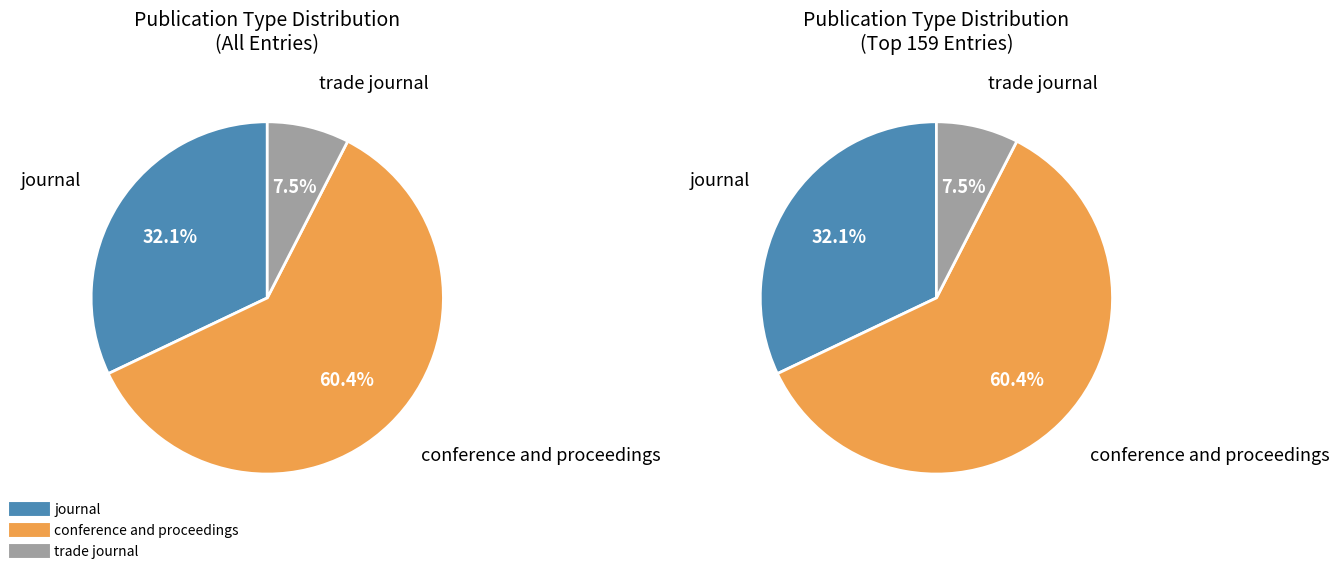

Is it true that journal is 23% of the pie?

False